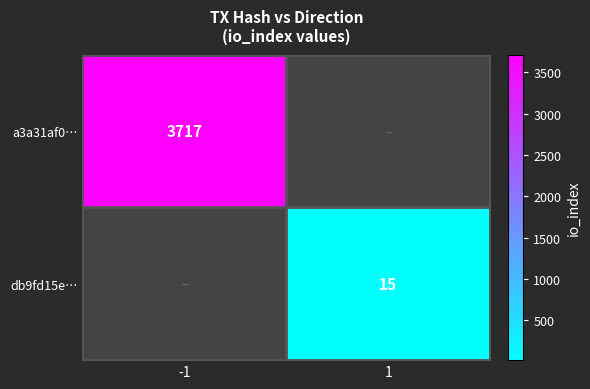

Count the number of categories in the chart.

2